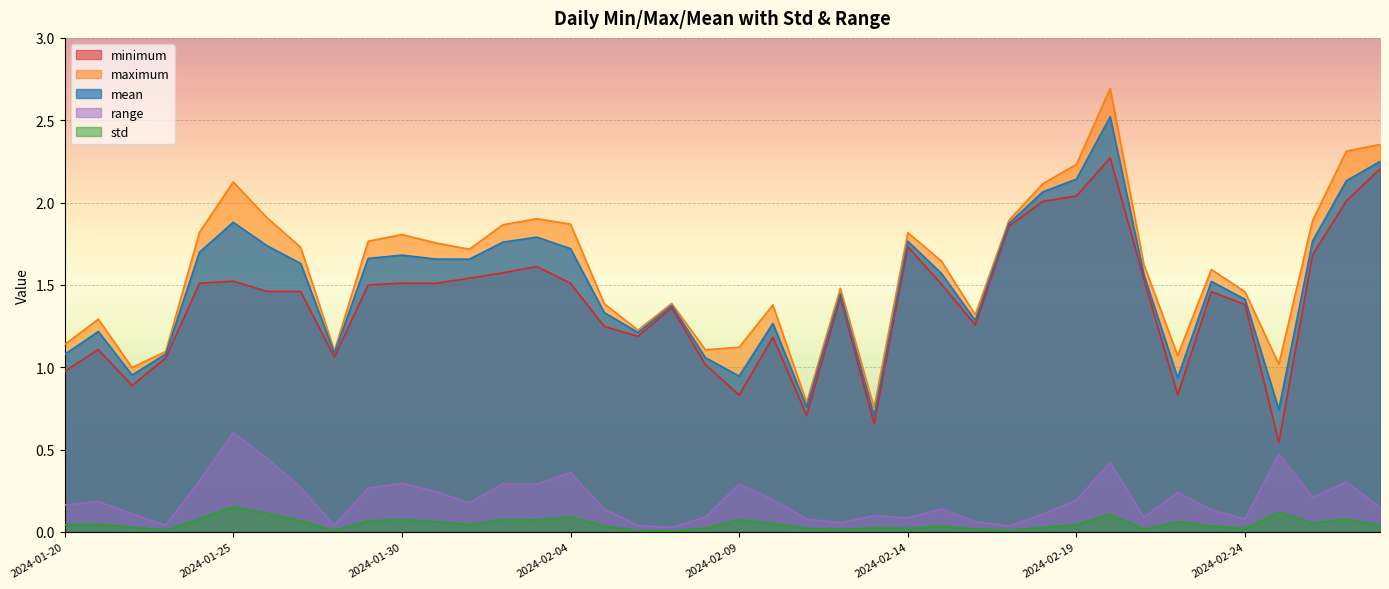

Which has a higher value, 2024-02-26 or 2024-02-22?

2024-02-26